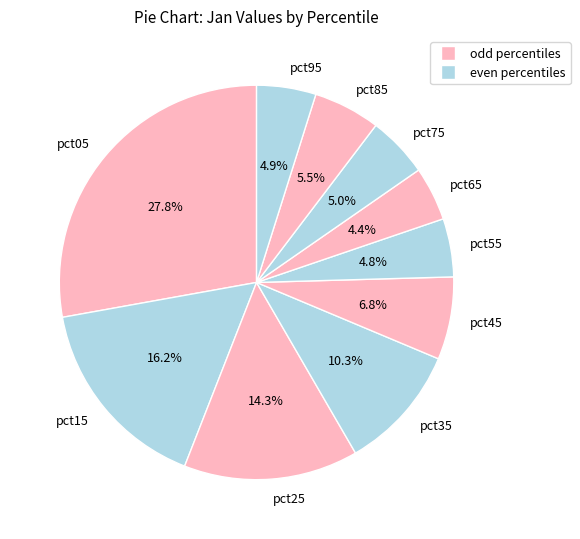

How many segments does this pie chart have?

10